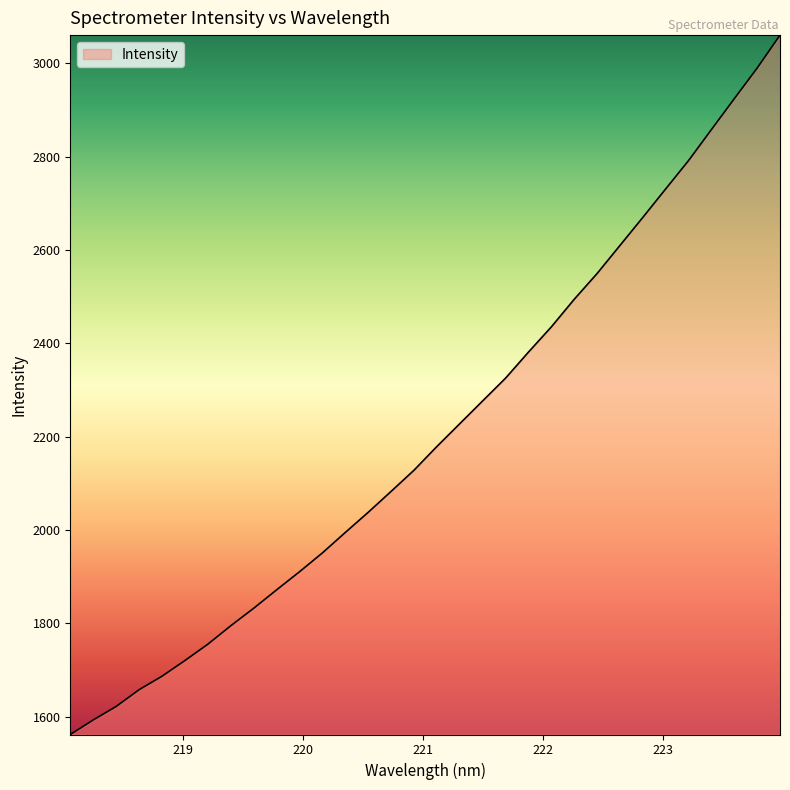

True or false: there are more than 1 points higher than both neighbors.

False